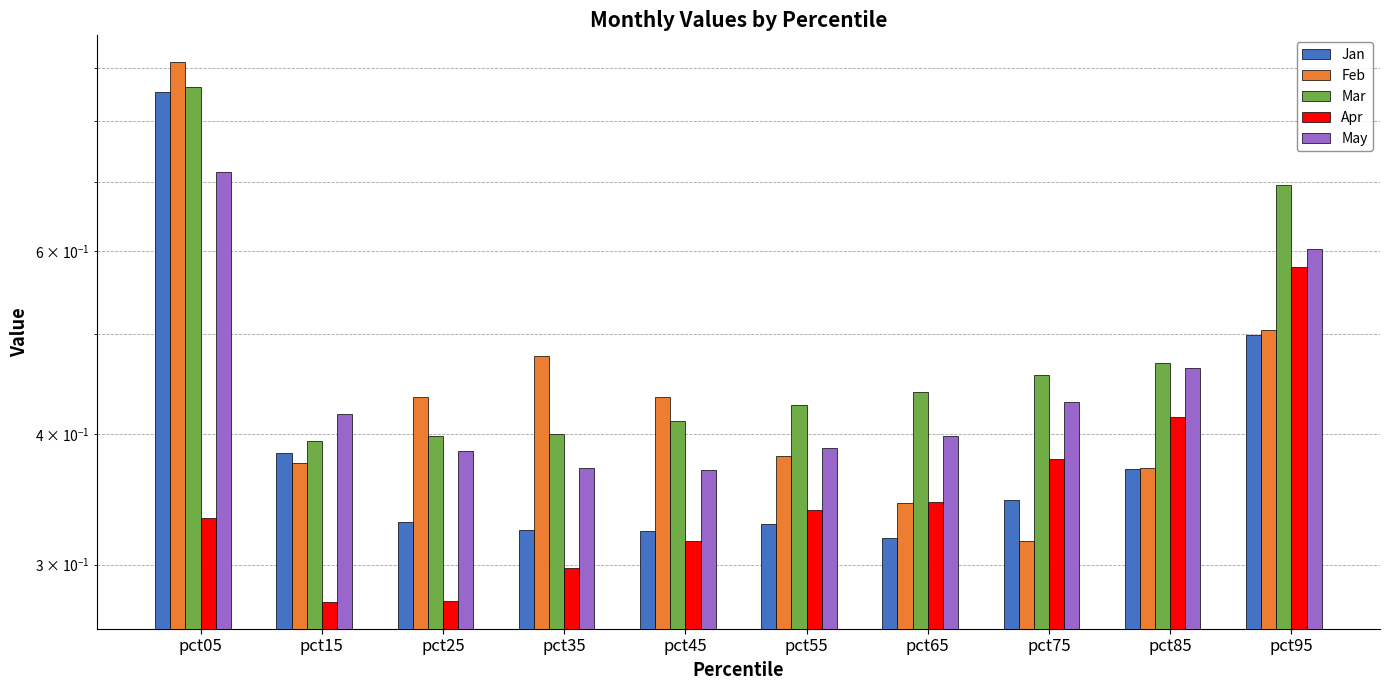

At which label is Jan closest to 0?

pct65